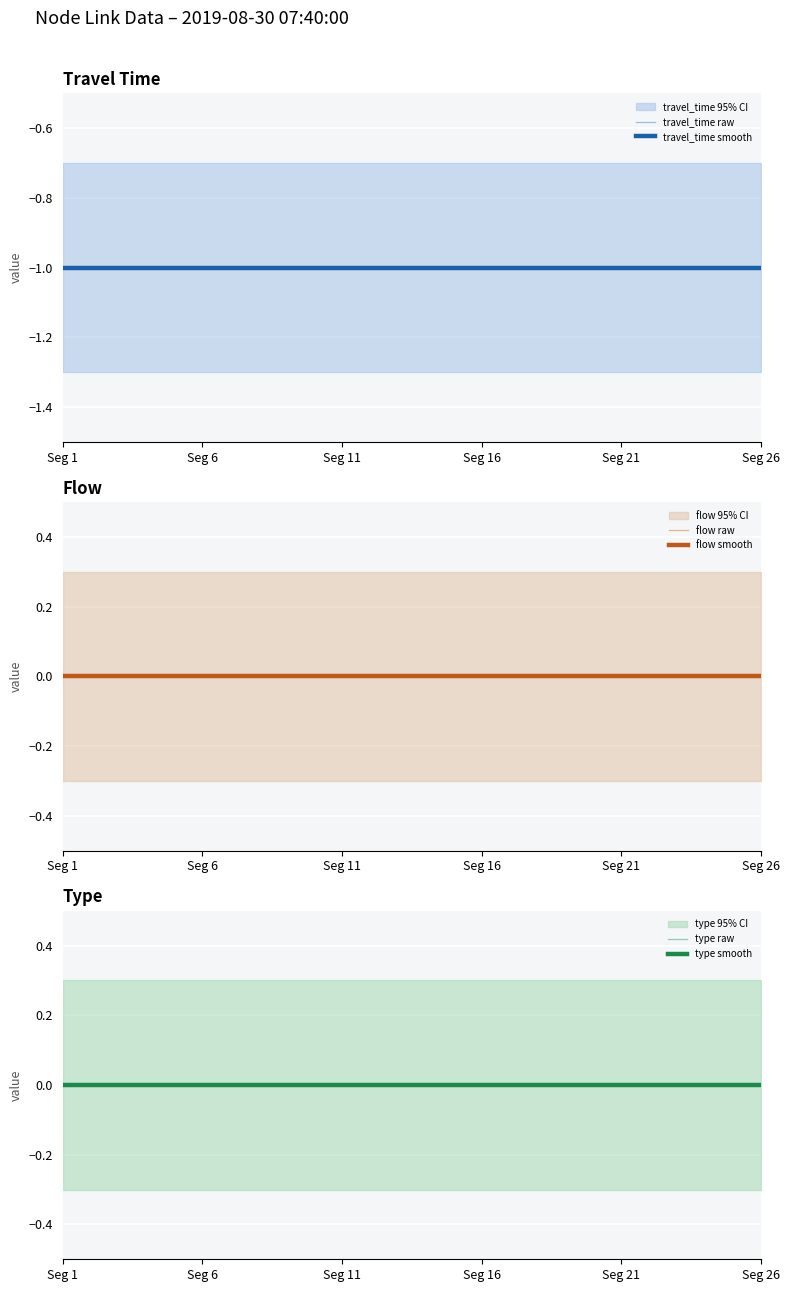

The value of flow raw at 16 is 0. True or false?

True